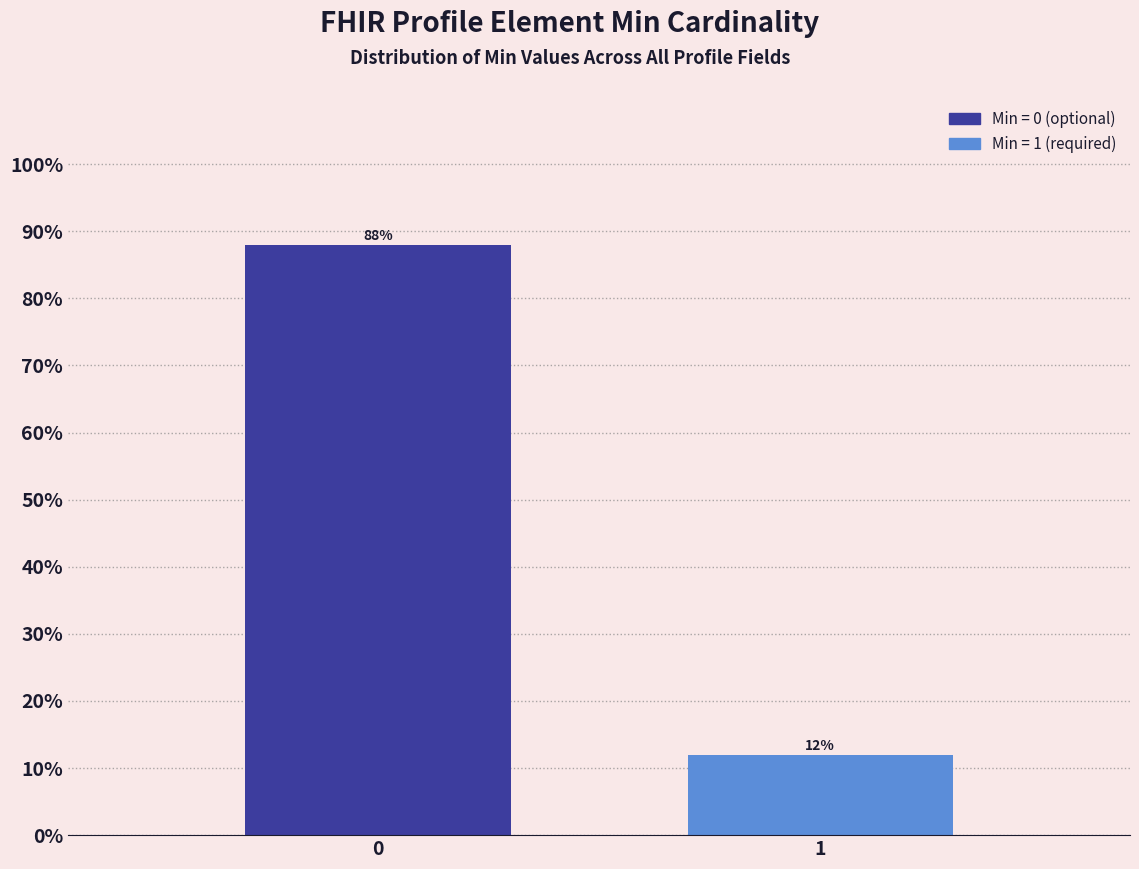

Reading left to right, list all the values displayed in this chart.

88	12